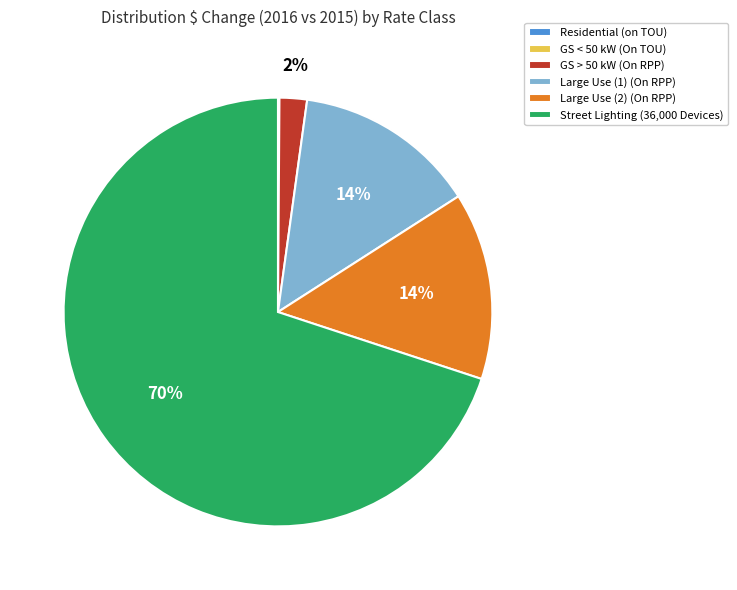

Is there a majority slice in this chart?

Yes